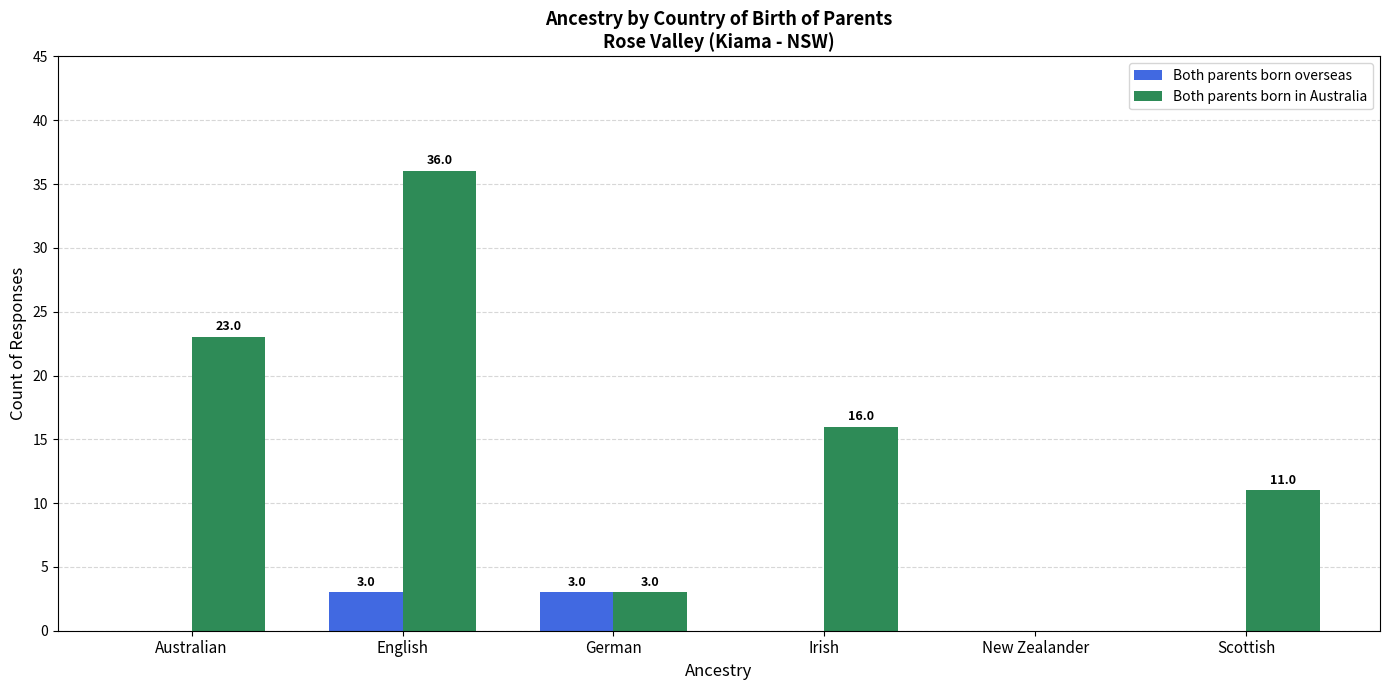

What is the sum of the Both parents born in Australia values at New Zealander and English?

36